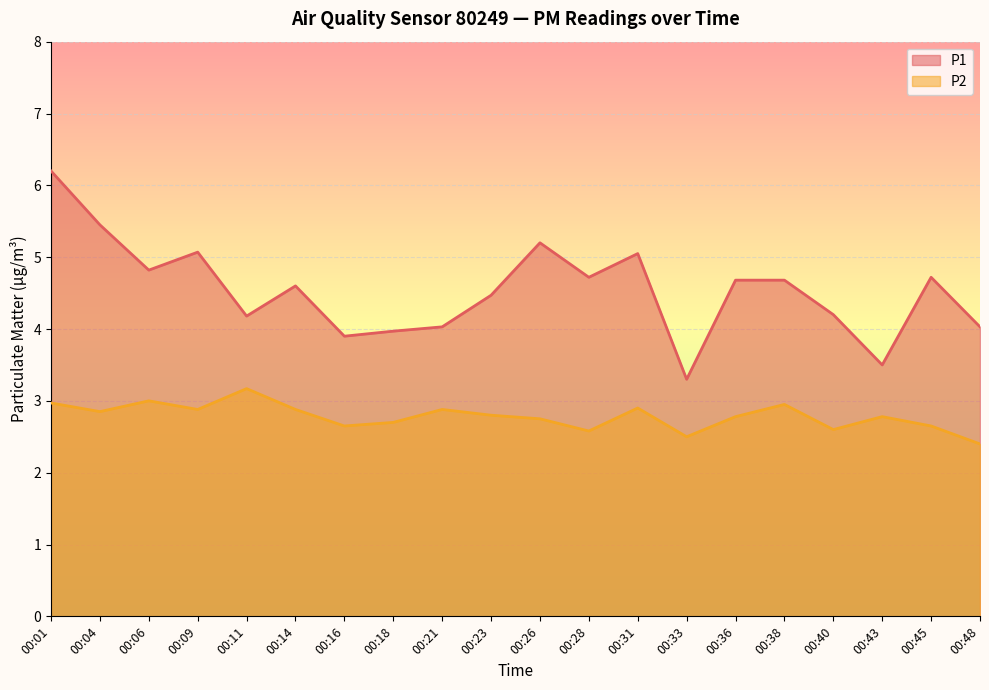

At which category does P2 reach its first local peak?

00:06